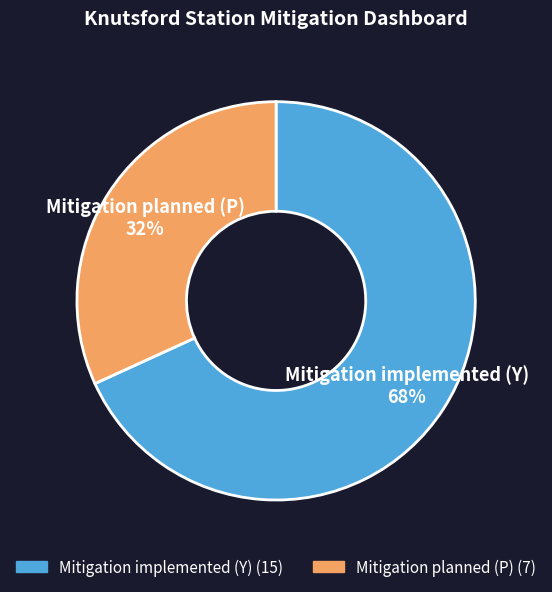

The Mitigation implemented (Y) slice represents 63% of the pie. True or false?

False